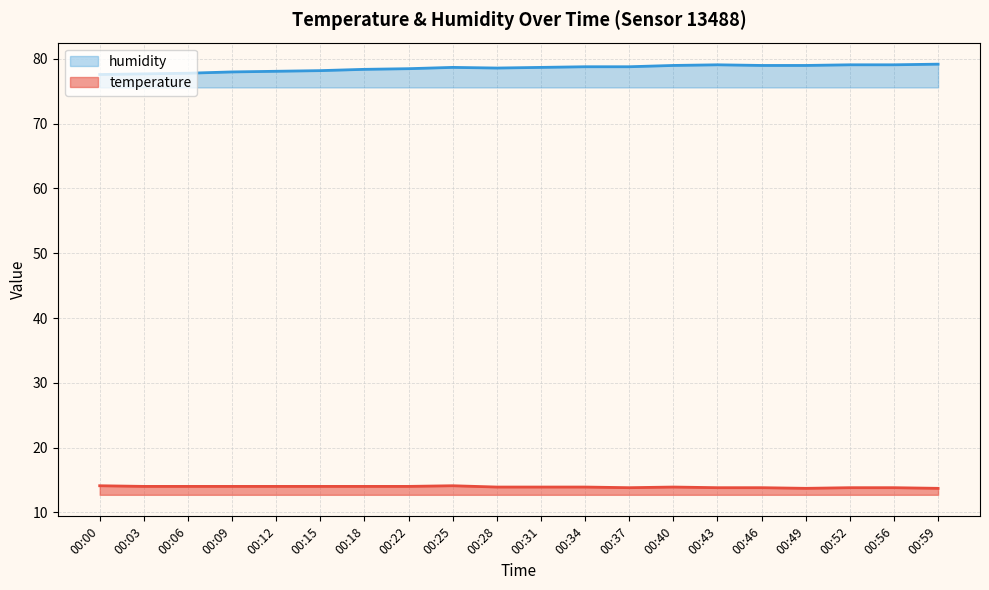

What is the spread (max minus min) of values at 00:40?

65.1